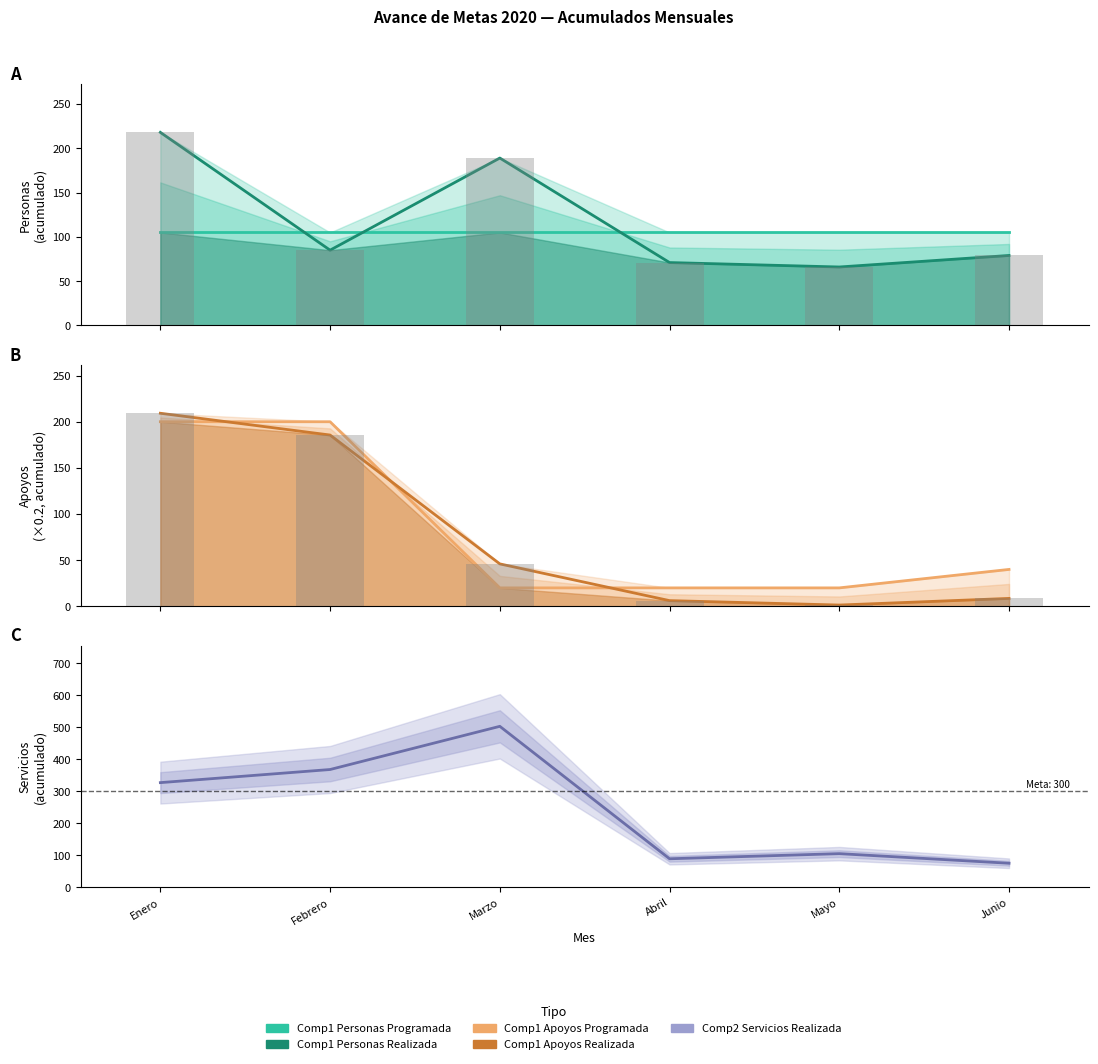

What is the highest value of the Comp1 Personas Programada series?

105.0